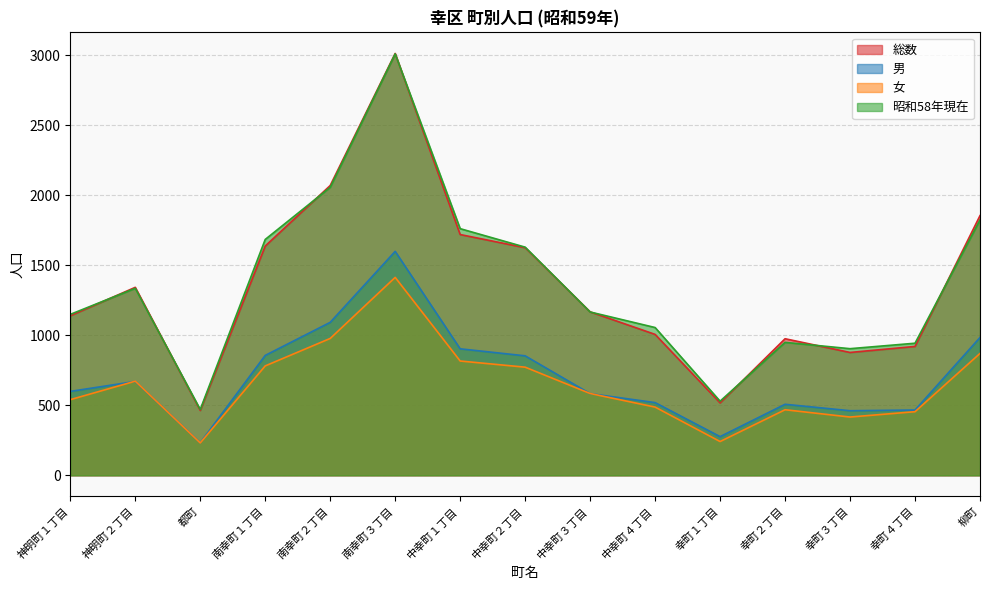

What is the value of the 女 point at the 9th from the left?

584